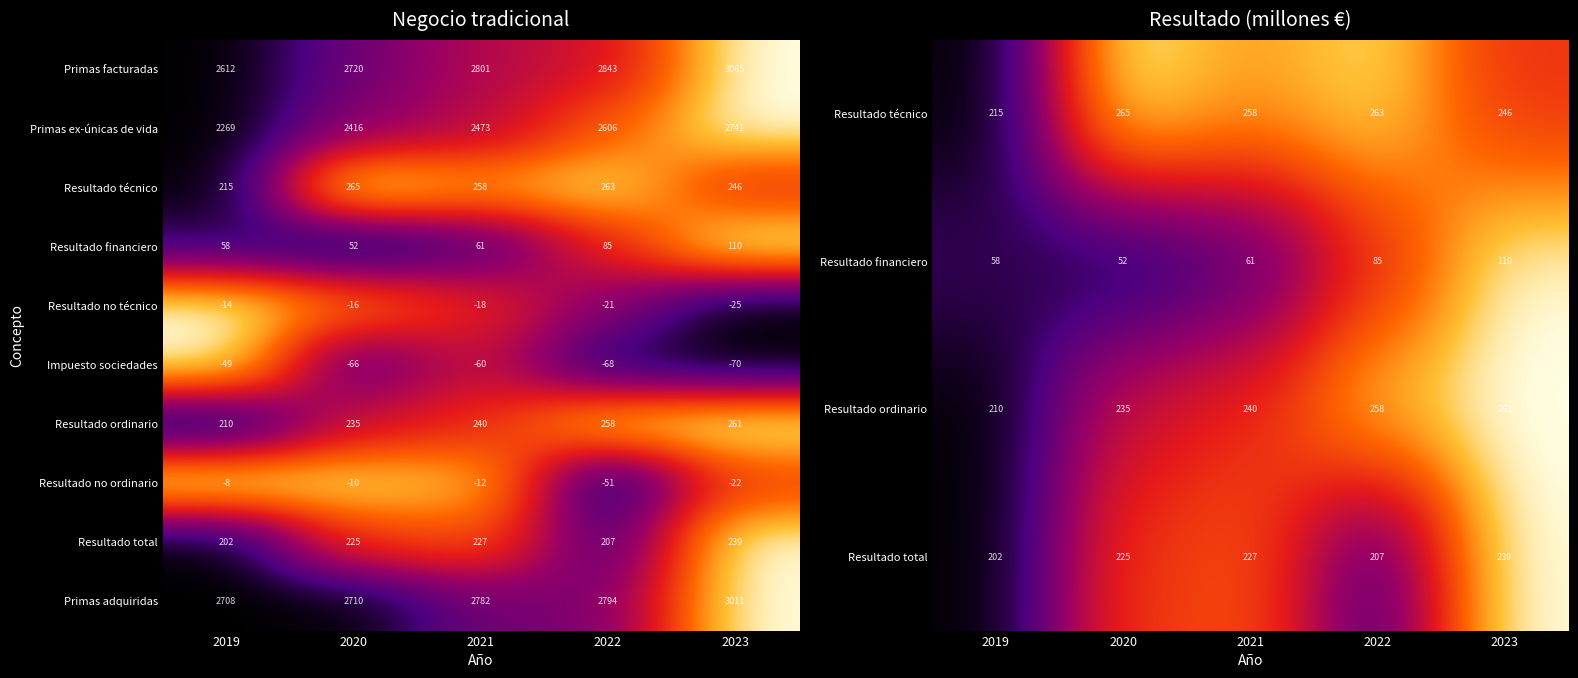

What value does the Primas ex-únicas de vida series have at 2023?

2741